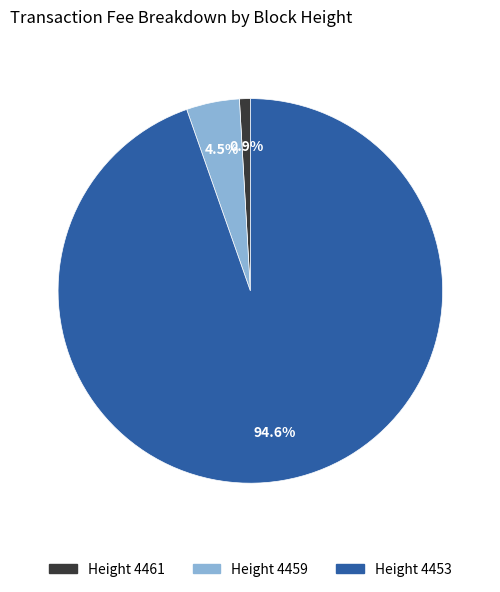

How many slices are in this pie chart?

3